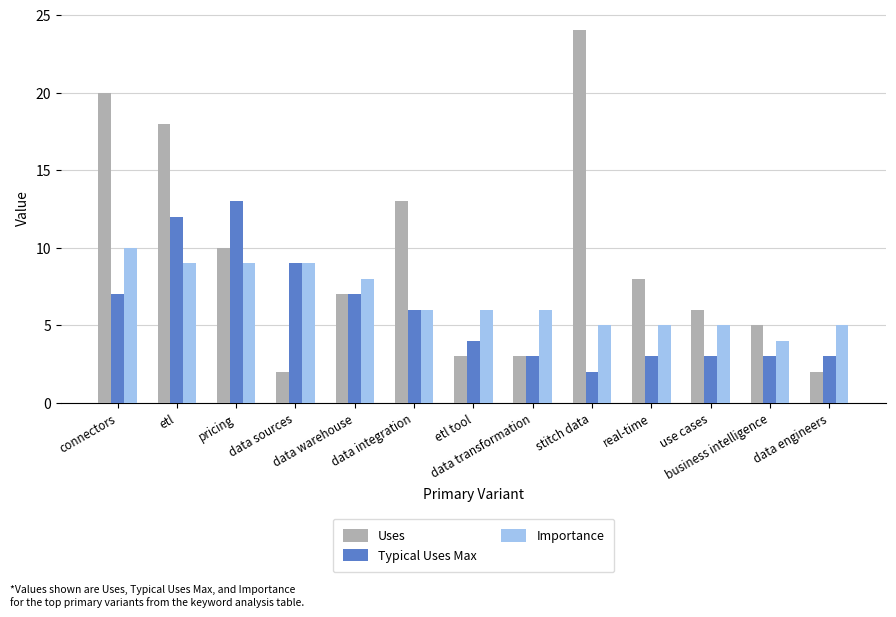

How many series are shown in this chart?

3